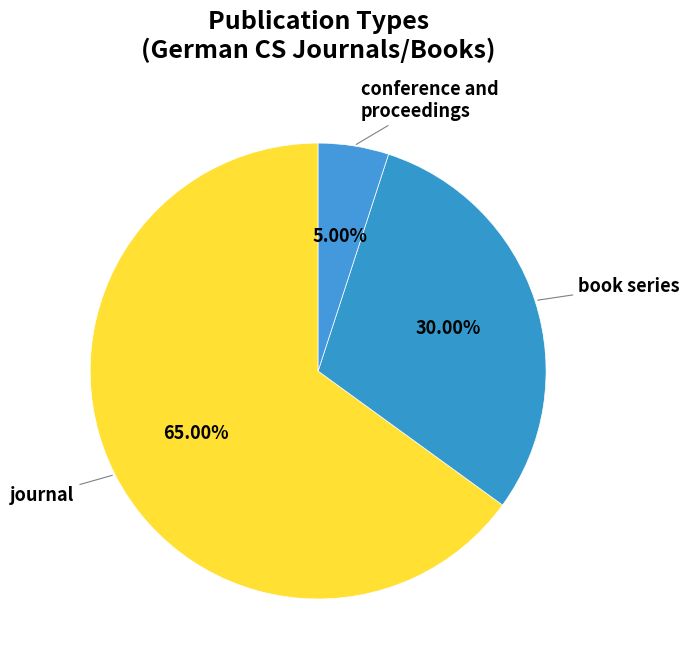

Which slice represents more than half of the pie?

journal